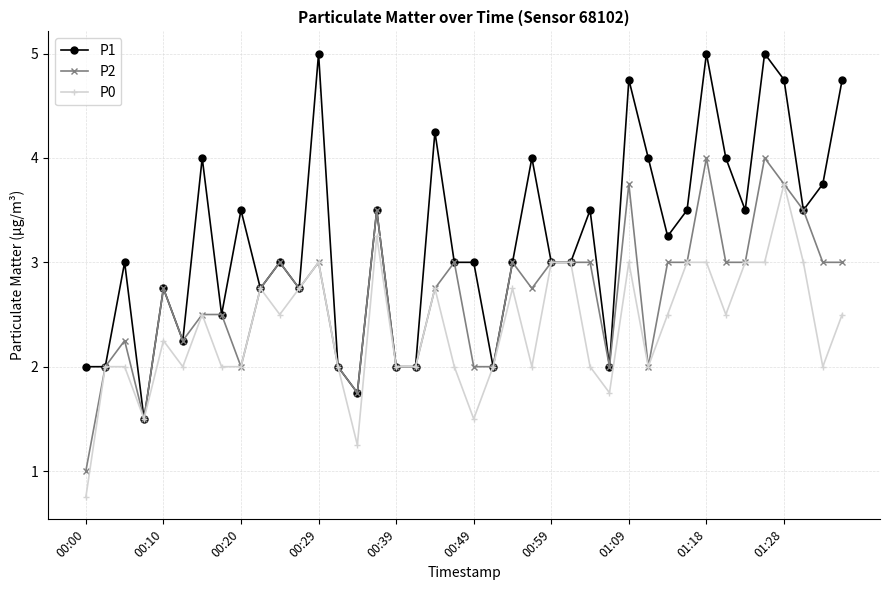

At how many categories does at least one series exceed 0?

40